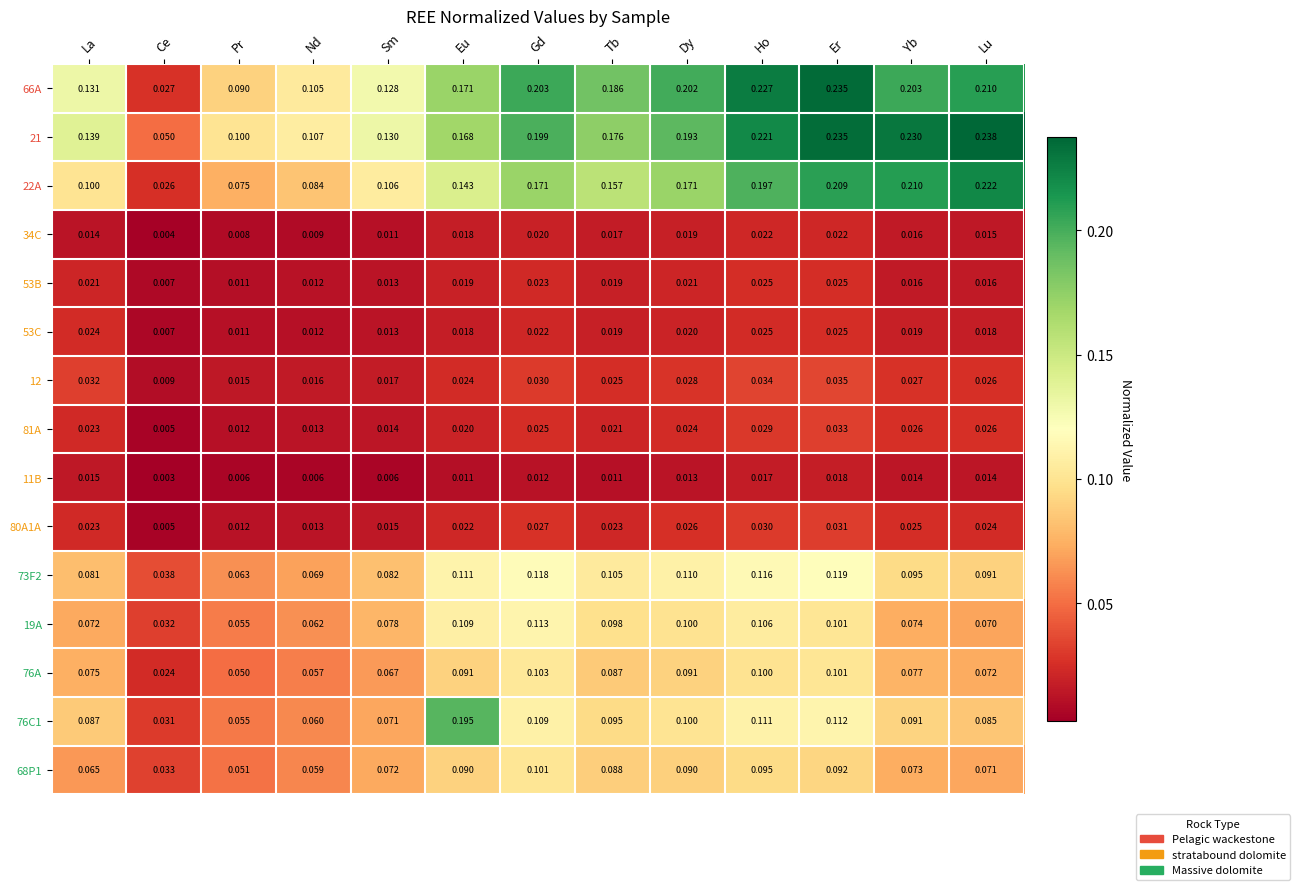

Is the value of 34C at Ho greater than the value of 22A at Gd?

No